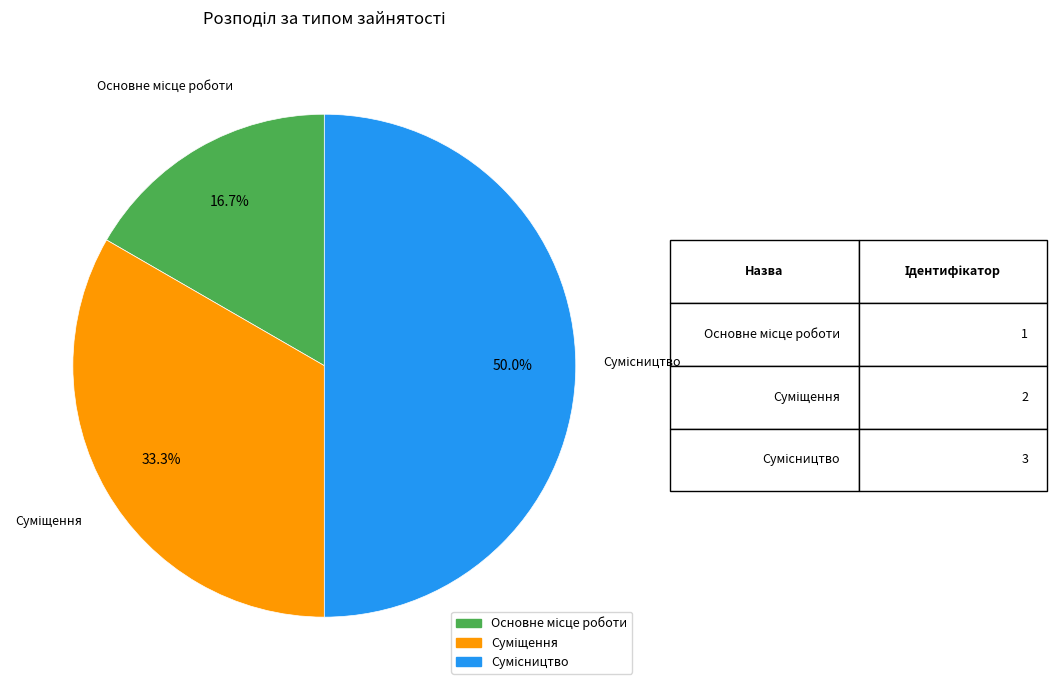

How many segments does this pie chart have?

3